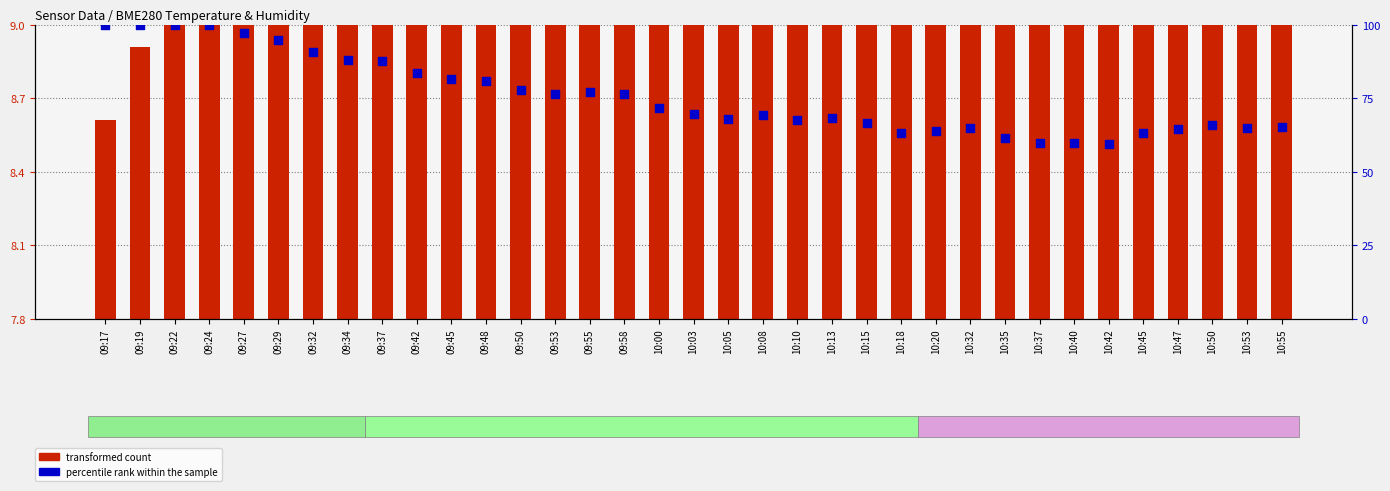

Which series has the widest spread of Y values?

percentile rank within the sample